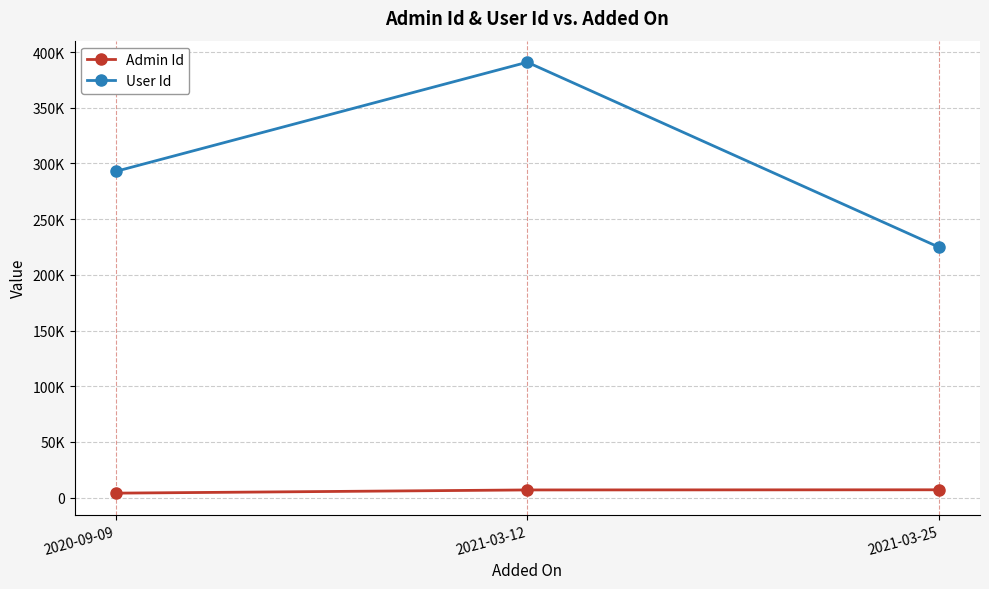

Is this an area chart (filled region under the line)?

No